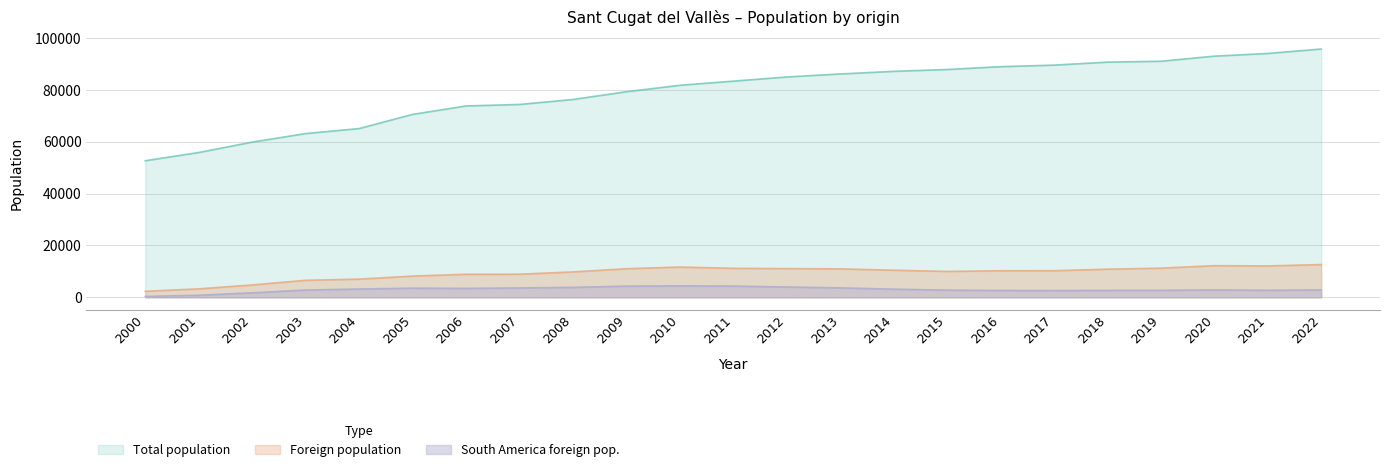

How many distinct data groups are displayed?

3